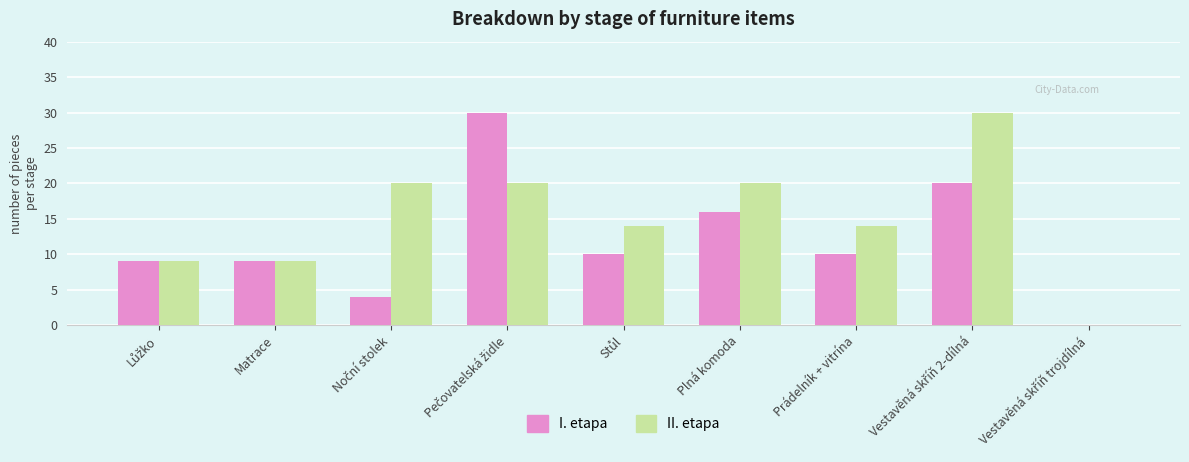

What is the total value across all series at Prádelník + vitrína?

24